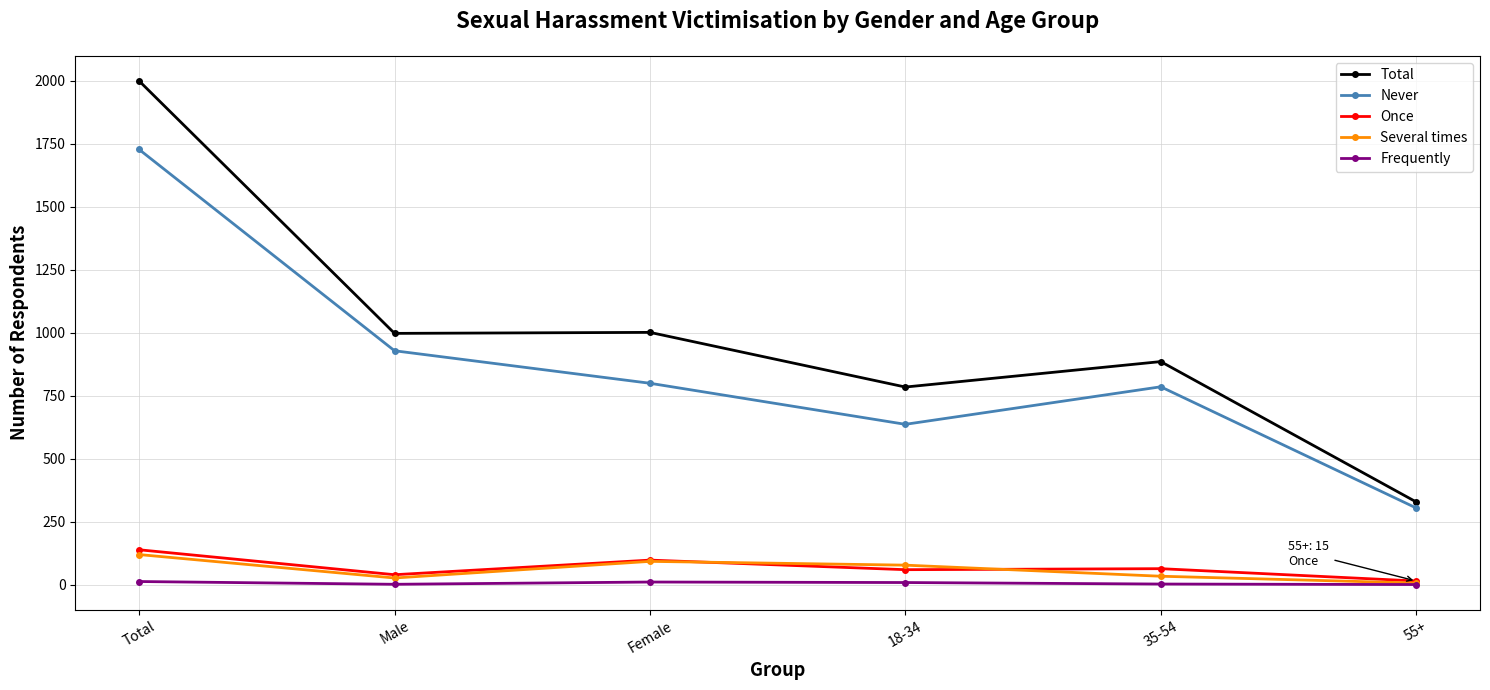

At which category is the sum across all series the highest?

Total